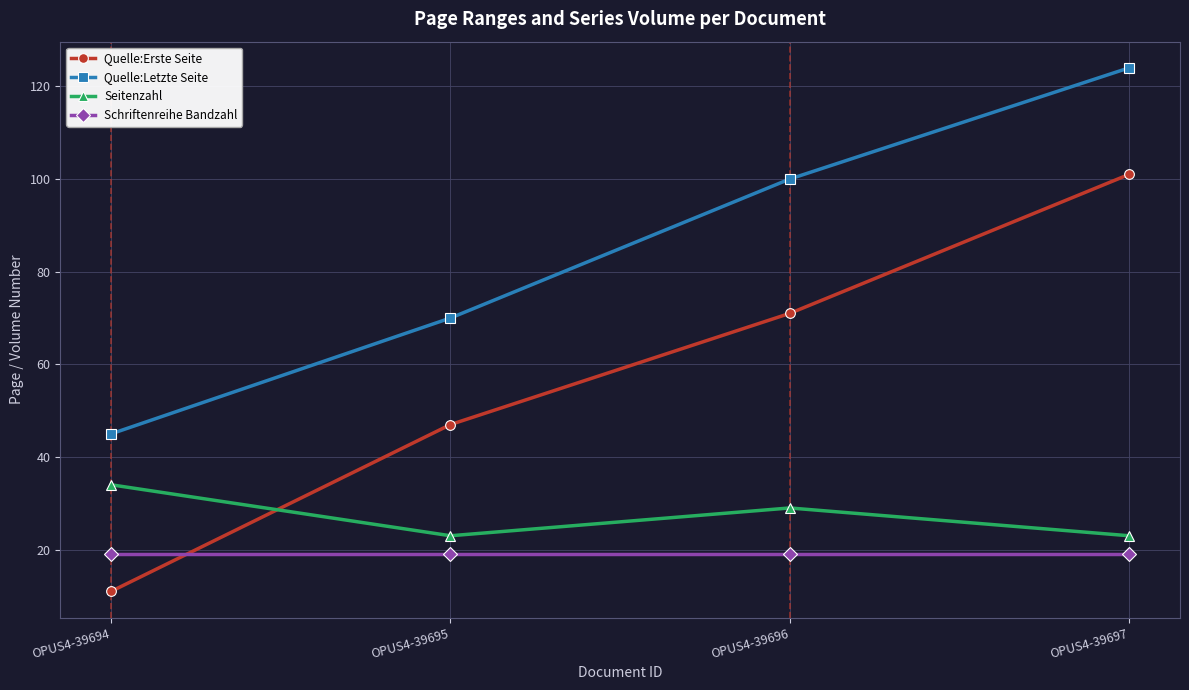

True or false: Quelle:Erste Seite and Seitenzahl cross at least once.

True